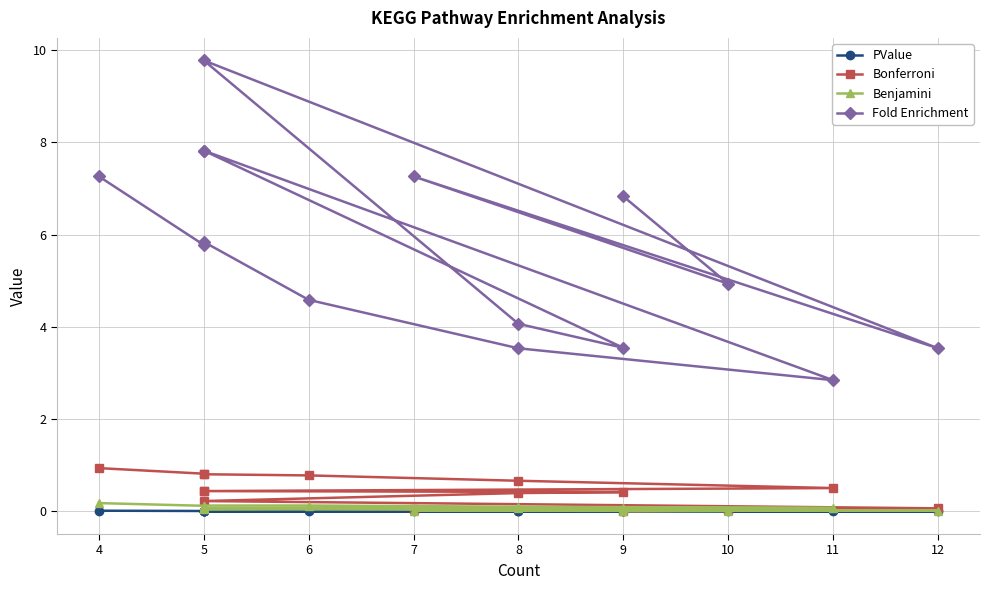

Does the chart display data point markers on the line(s)?

Yes